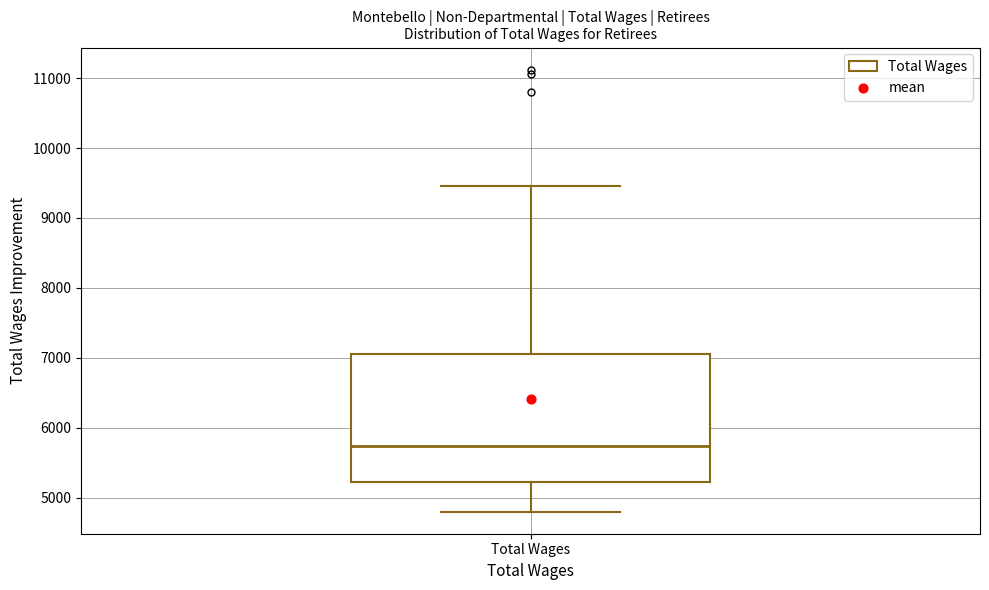

Read this box plot against the y-axis: the position of the median line, the range covered by the box, and the ends of both whiskers. The values are not printed on the chart, so give them approximately, as read against the axis.

median 5700, box 5200 to 7100, whiskers 4800 to 9500